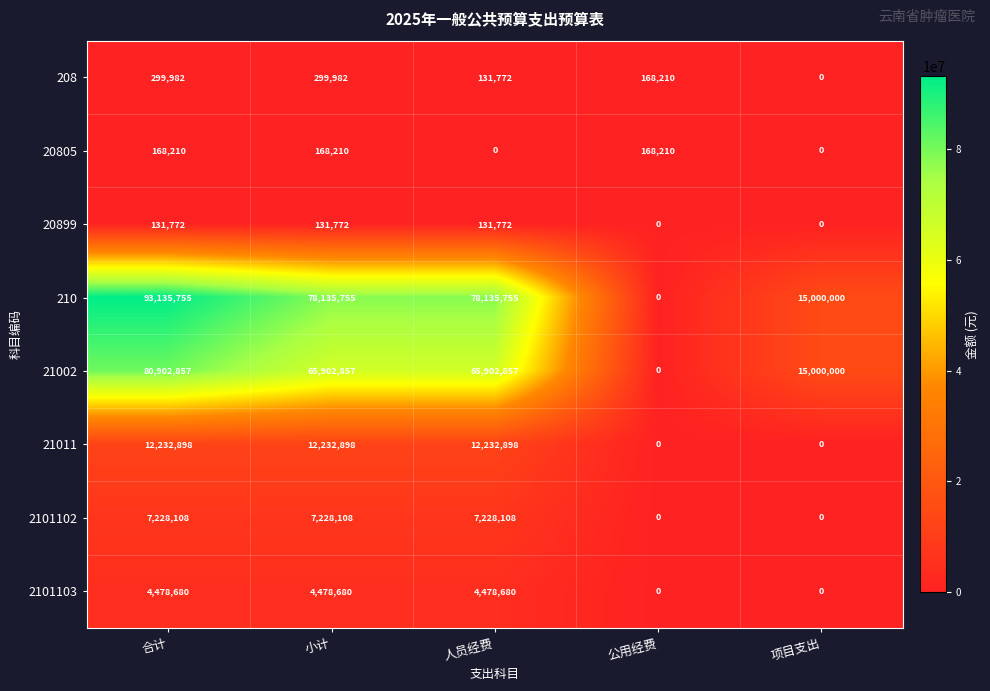

At how many categories does at least one series exceed 58967786?

3